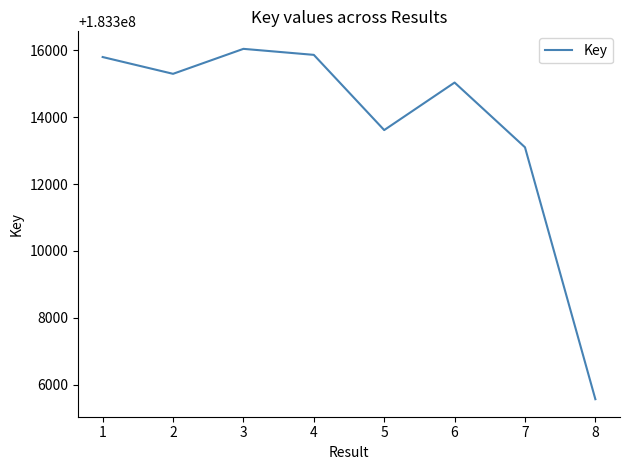

Reading left to right, what are all the values shown in this chart?

183315800	183315298	183316045	183315865	183313615	183315037	183313100	183305564